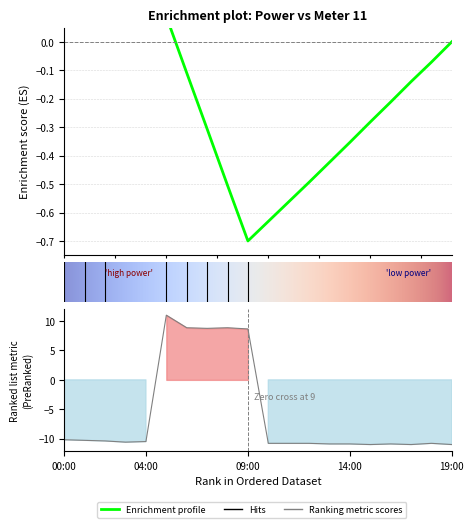

True or false: the data shows -10.8 at 10:00.

True